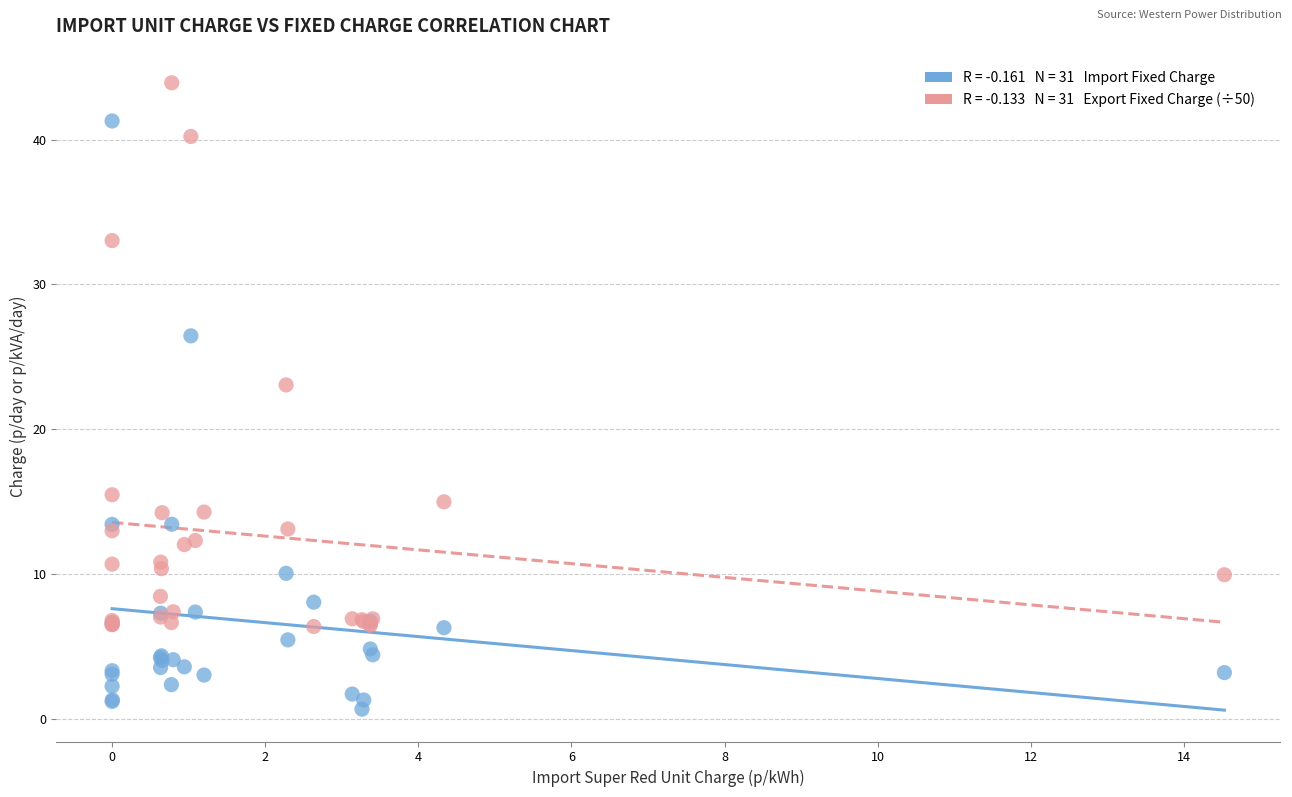

Across all series, what Y value is closest to 22?

23.1